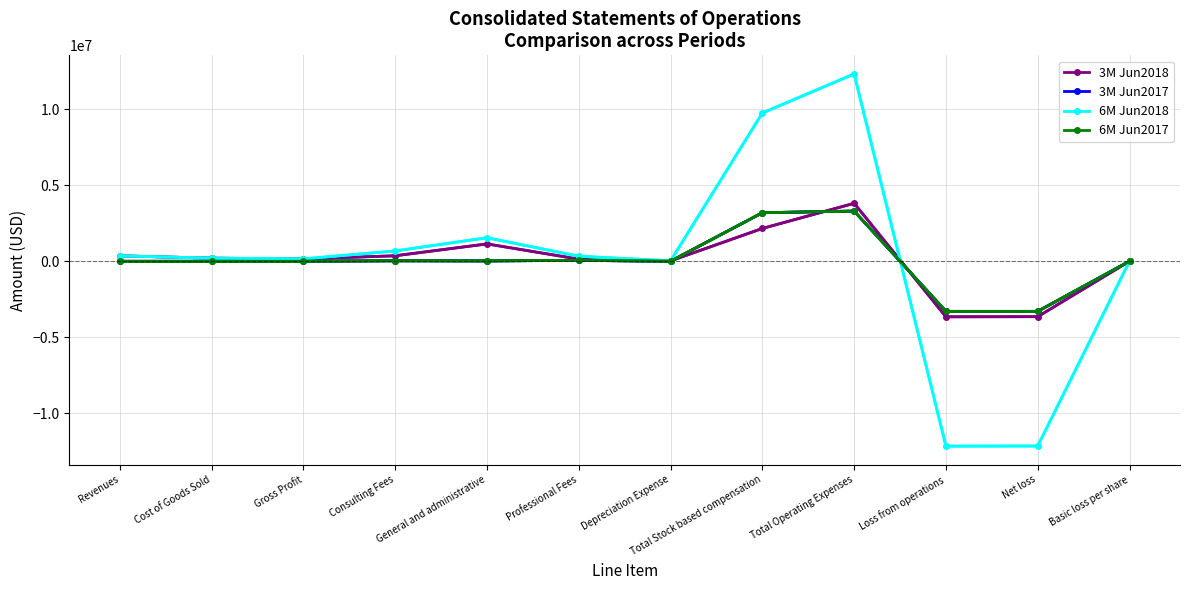

At which category is the sum across all series the highest?

Total Operating Expenses